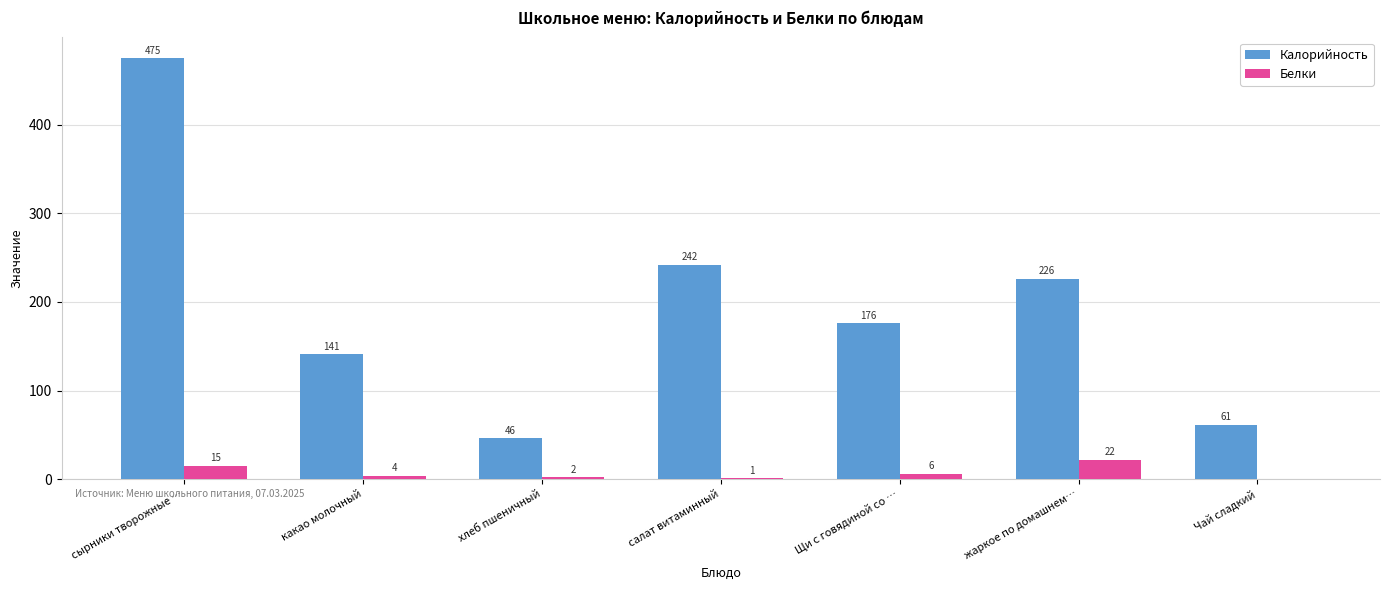

What is the total value across all series at Чай сладкий?

61